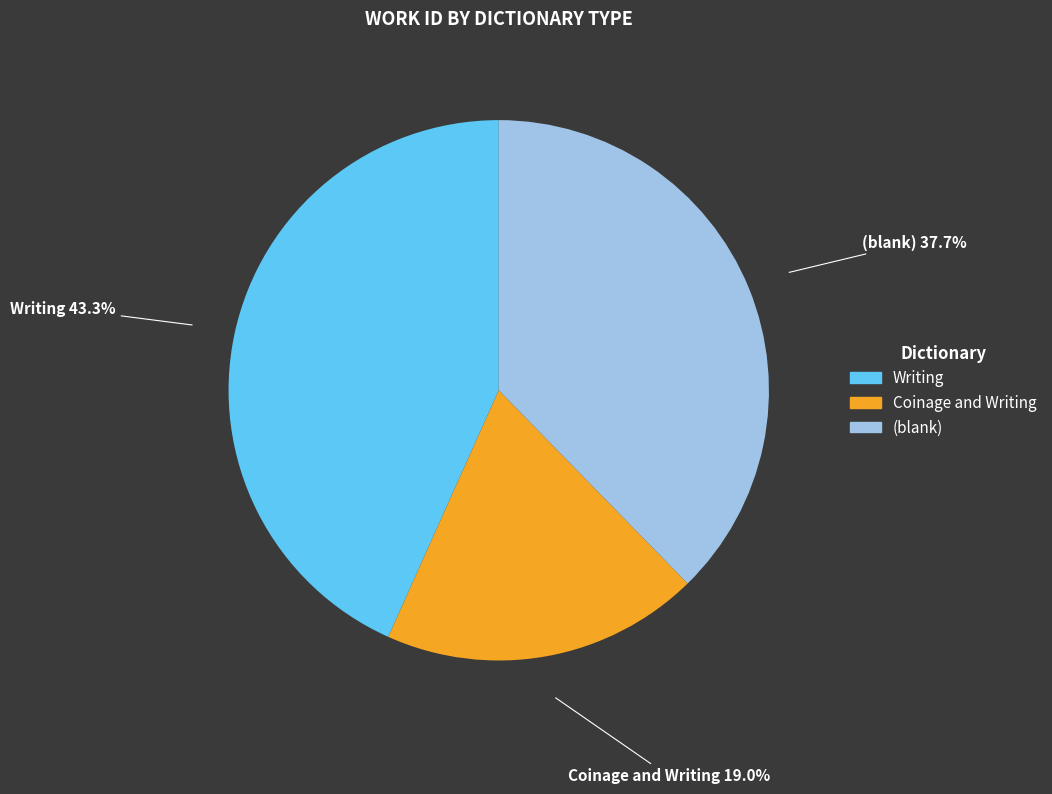

Does any single category account for the majority?

No